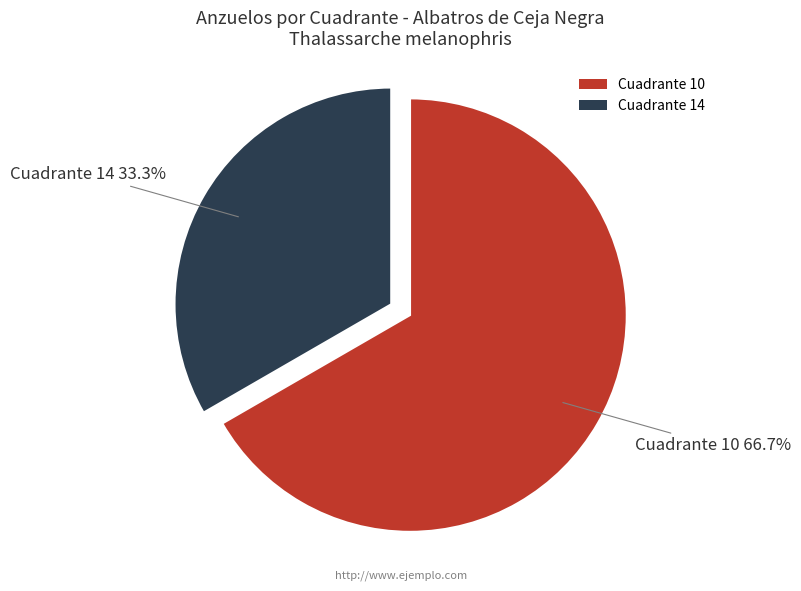

Count the number of slices in the pie.

2